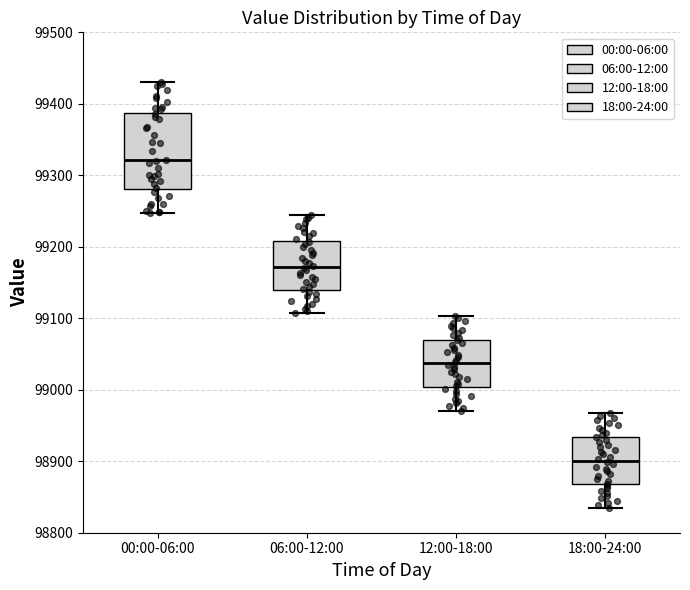

Reading left to right, read every box against the y-axis: the position of its median line, the range the box covers, and the ends of its whiskers. The values are not printed on the chart, so give them approximately, as read against the axis.

00:00-06:00: median 99320, box 99280 to 99390, whiskers 99250 to 99430
06:00-12:00: median 99170, box 99140 to 99210, whiskers 99110 to 99250
12:00-18:00: median 99040, box 99000 to 99070, whiskers 98970 to 99100
18:00-24:00: median 98900, box 98870 to 98930, whiskers 98830 to 98970